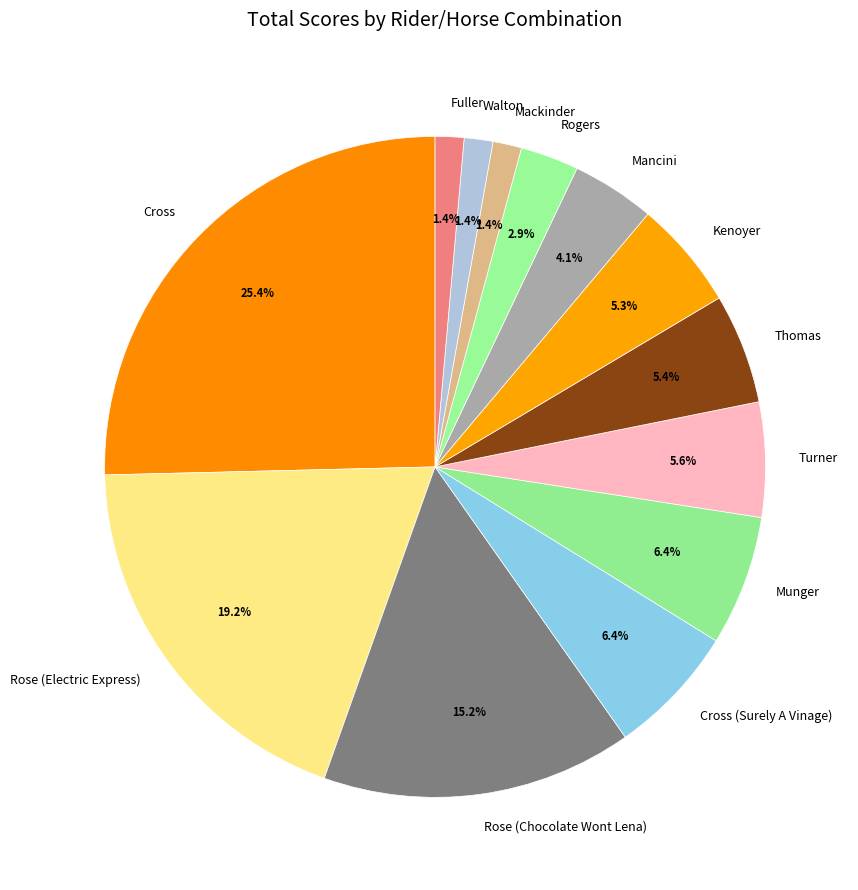

Count the number of slices in the pie.

13